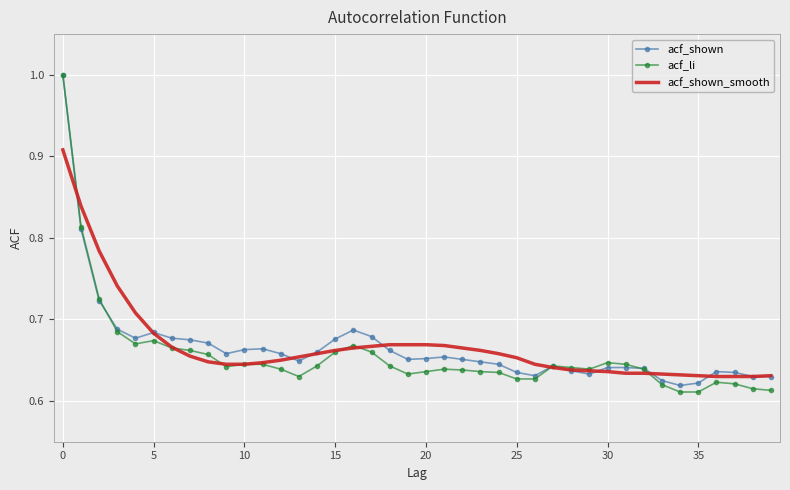

What is the maximum value shown in the chart?

1.0